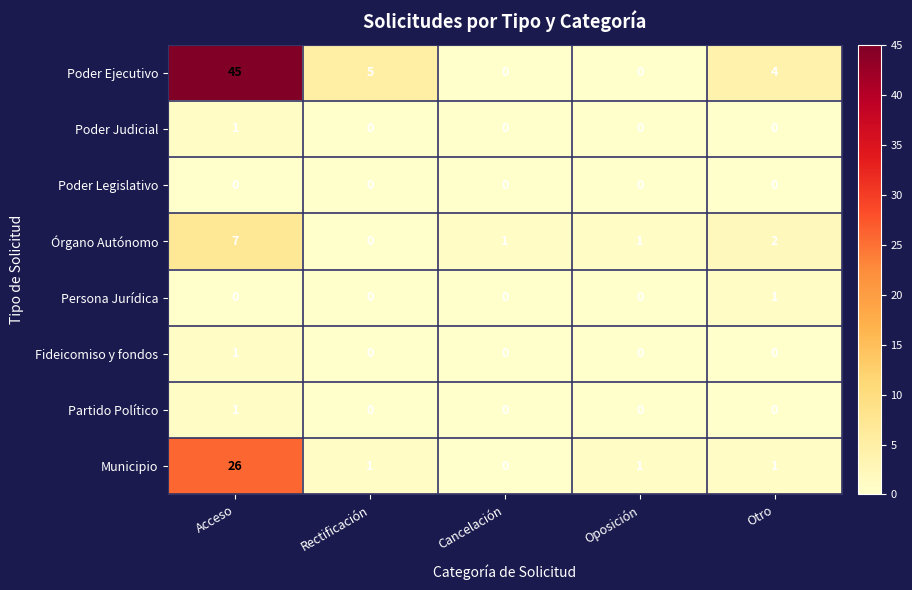

Which series changed the most between Acceso and Rectificación?

Poder Ejecutivo